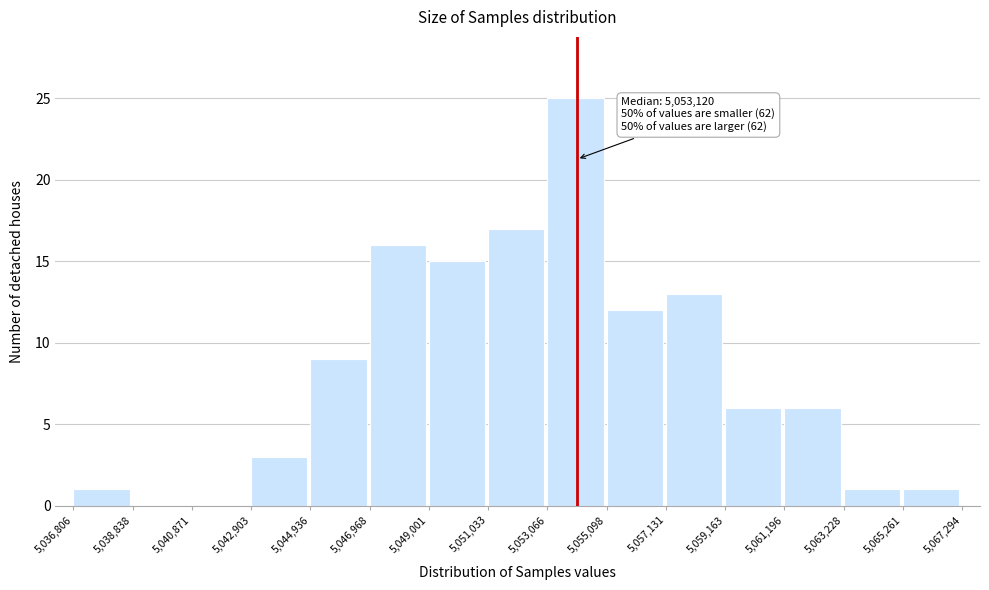

Over which range of the x-axis is the bar tallest?

5,053,066 to 5,055,098